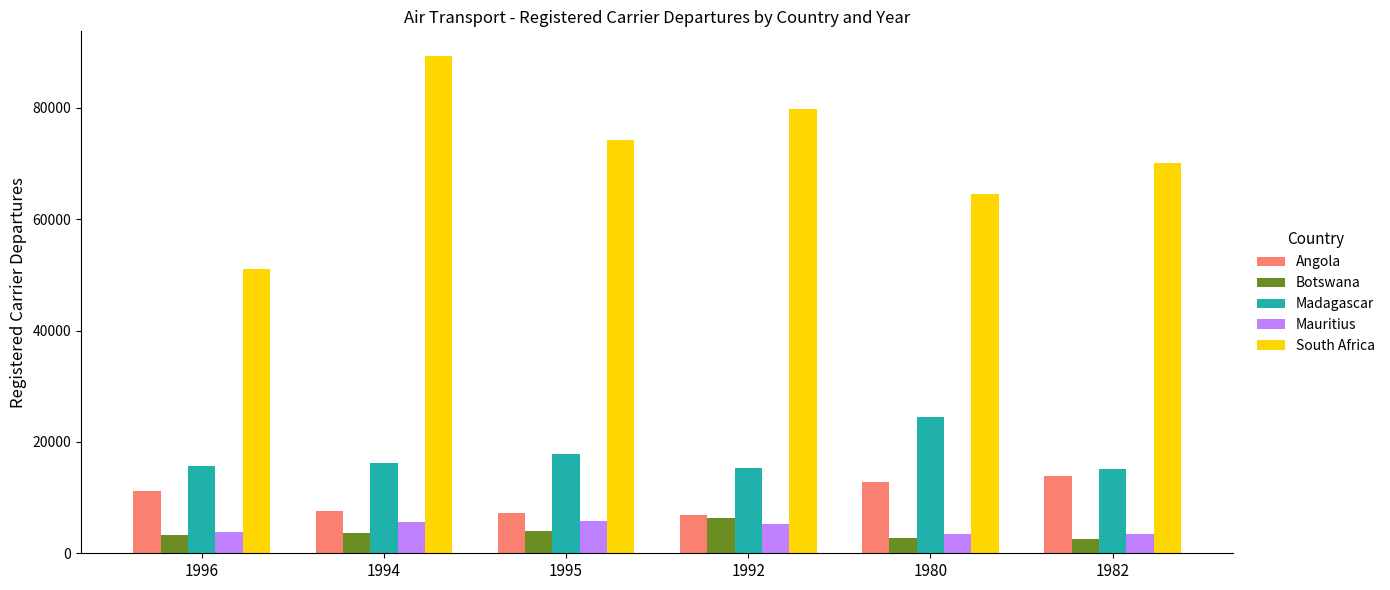

What is the total value across all series at 1980?

108012